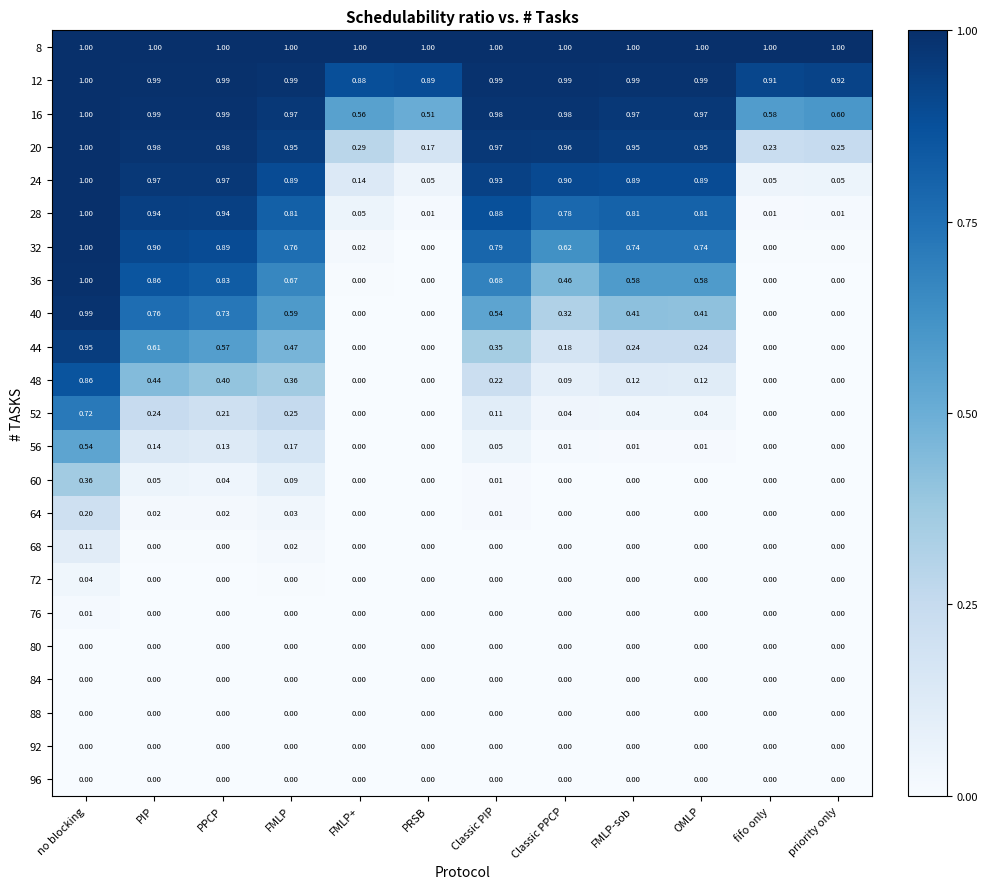

Is the value of 84 at priority only greater than the value of 28 at PRSB?

No